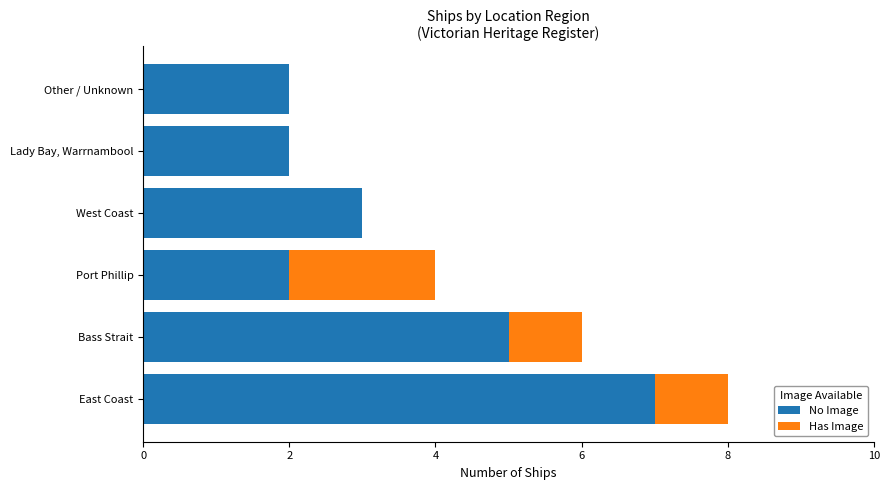

What is the sum of the No Image values at Port Phillip and Lady Bay, Warrnambool?

4